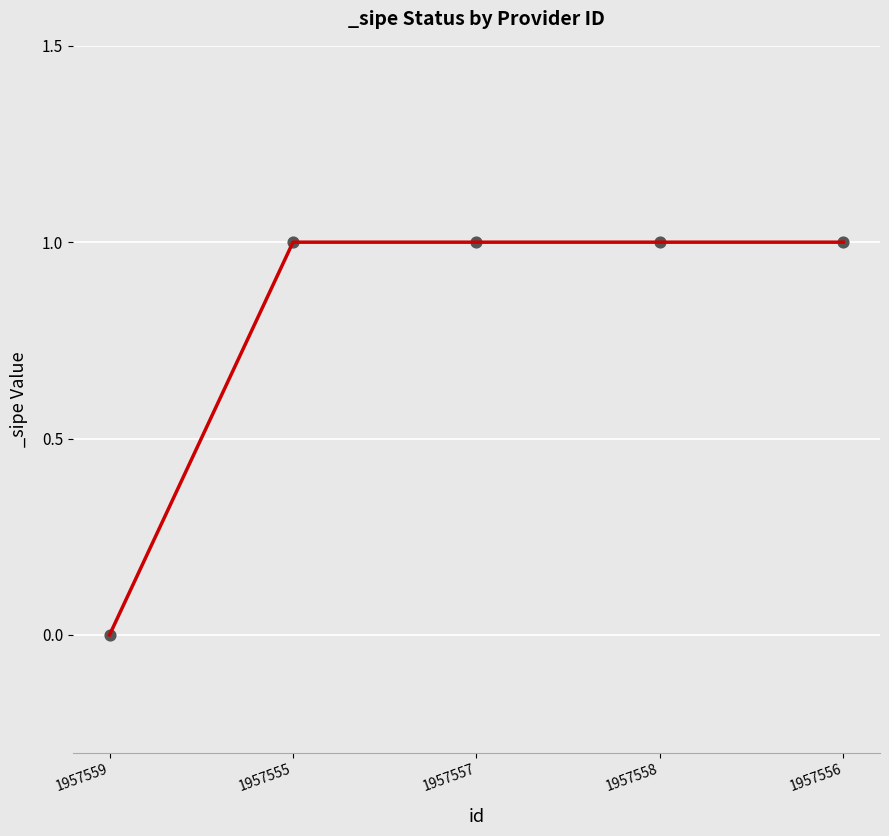

Approximately how many times larger is the value at 1957556 compared to 1957558?

1.0